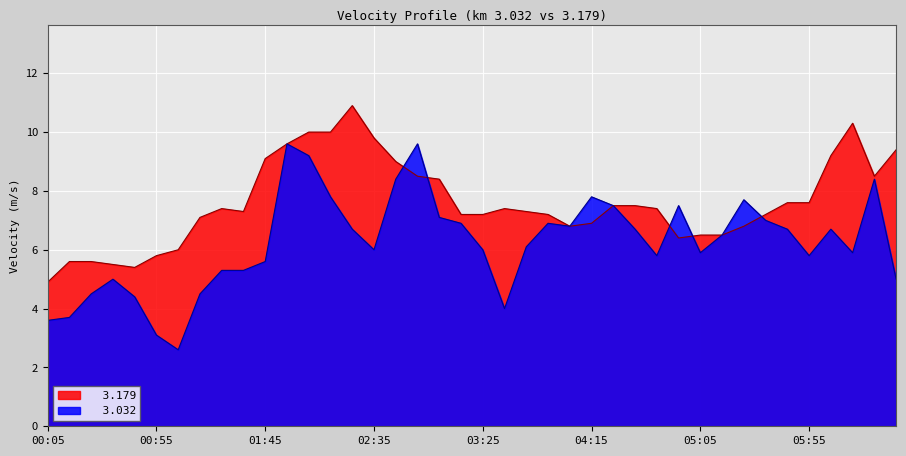

What position from the right is 04:55?

11